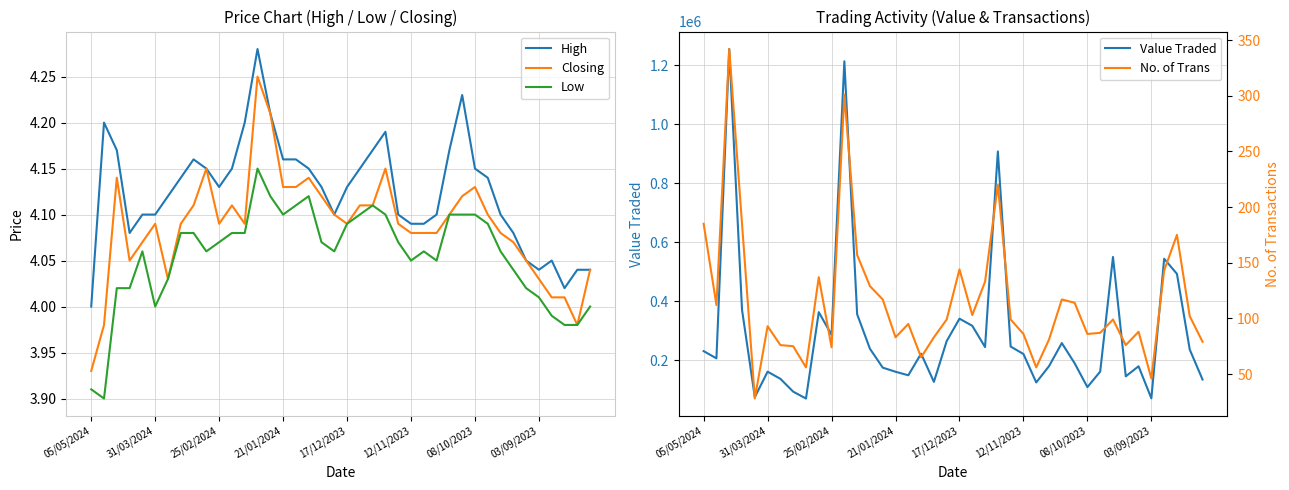

What is the smallest value displayed?

3.9